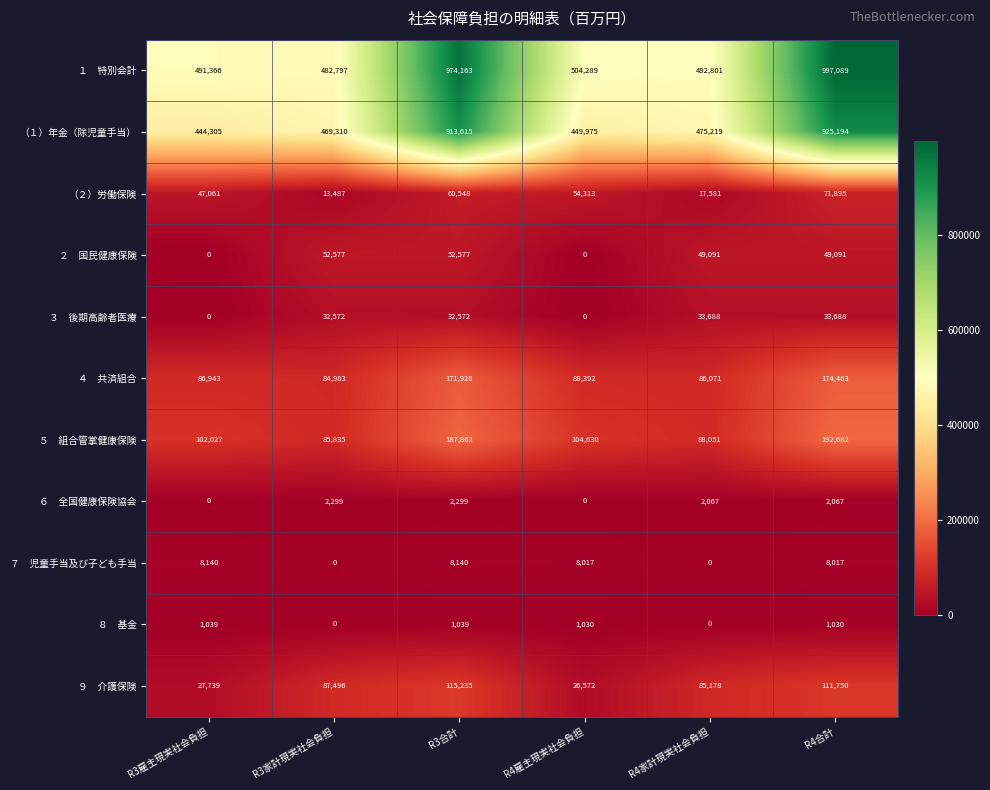

How many series are shown in this chart?

11